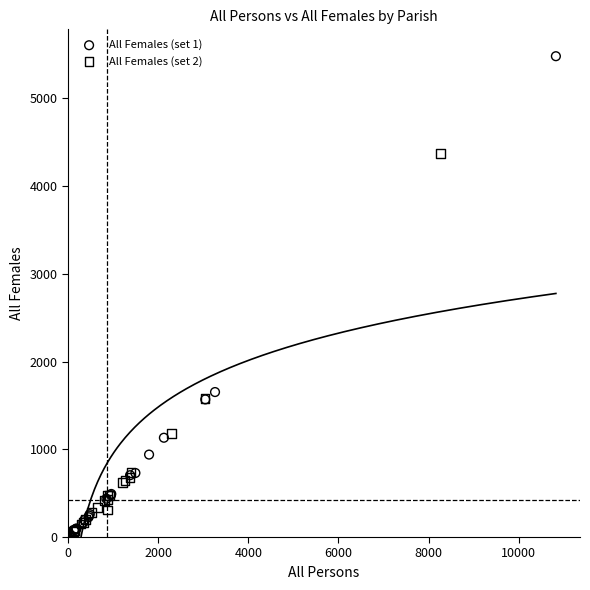

Which series contains the highest Y value?

All Females (set 1)